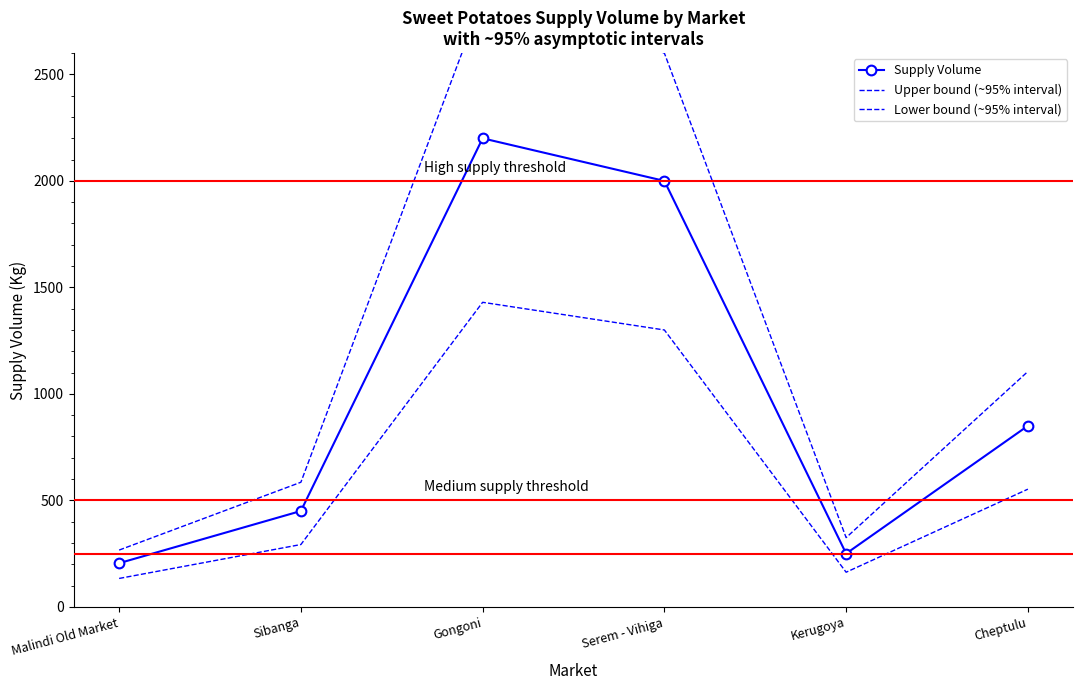

What is the label of the 6th point from the right?

Malindi Old Market